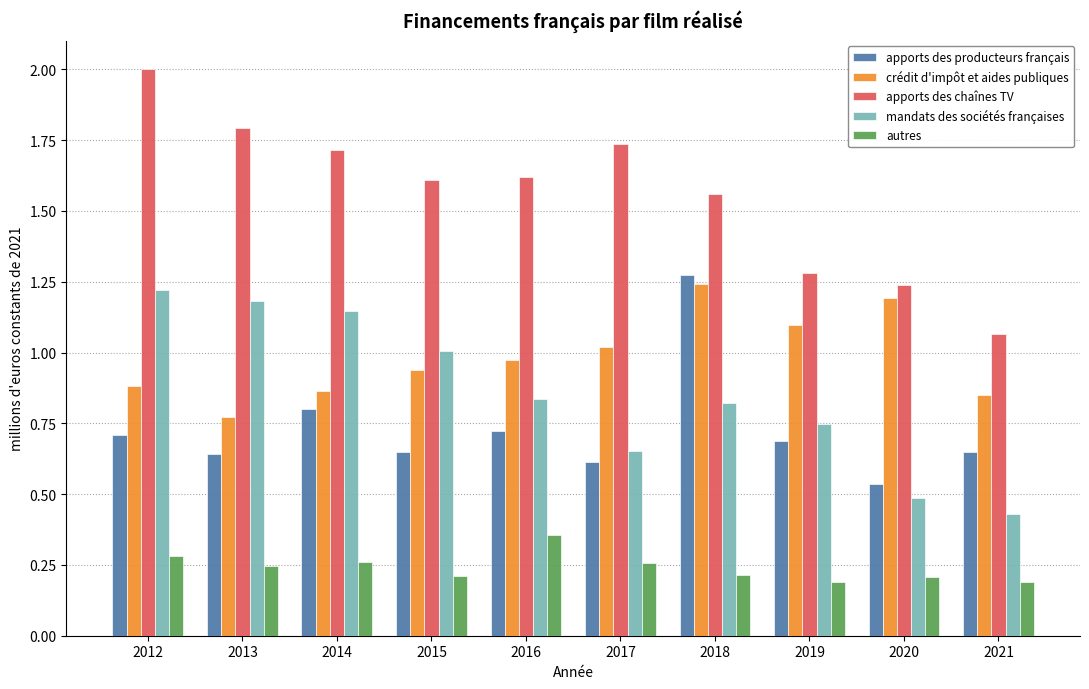

What is the sum of the mandats des sociétés françaises values at 2021 and 2015?

1.4